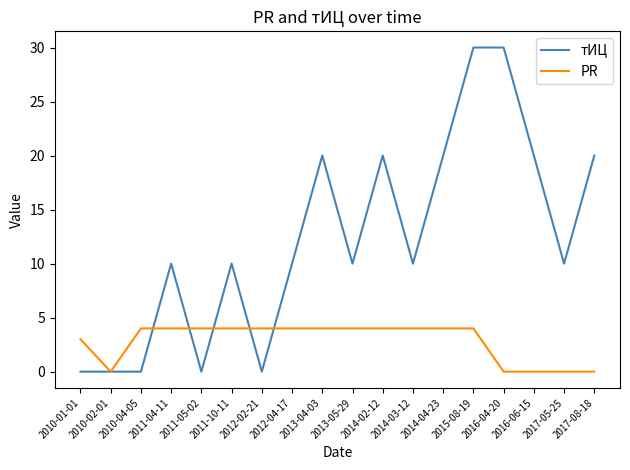

At how many categories does at least one series exceed 18?

7